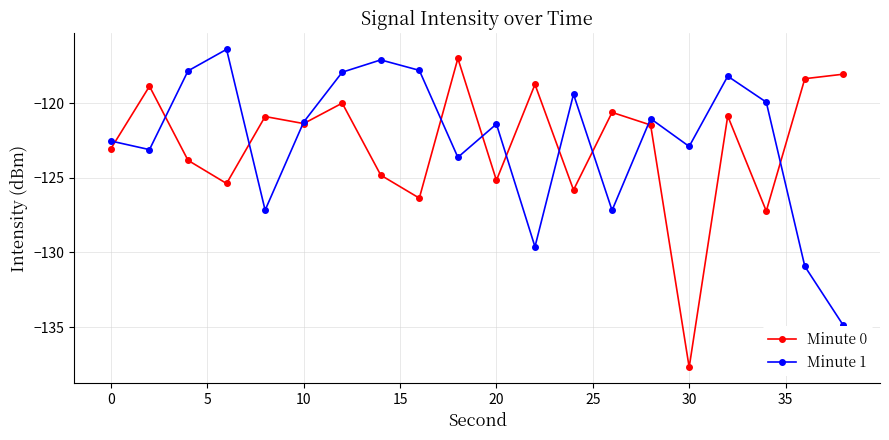

What is the minimum value for Minute 0?

-137.7